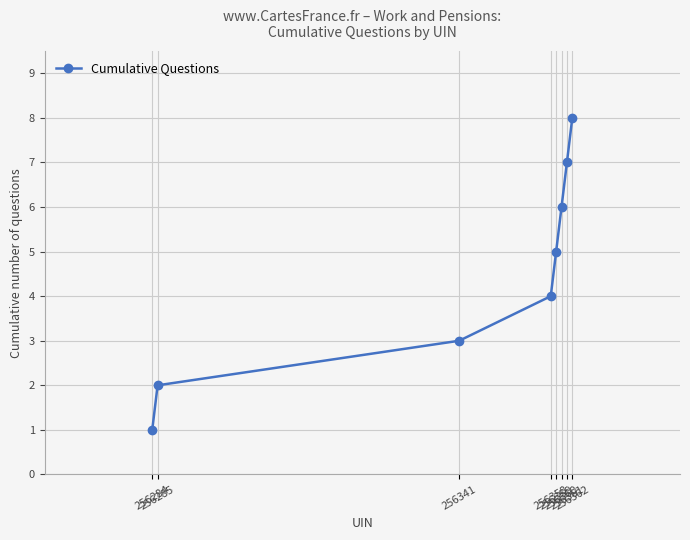

What is the value of the 1st point from the left?

1